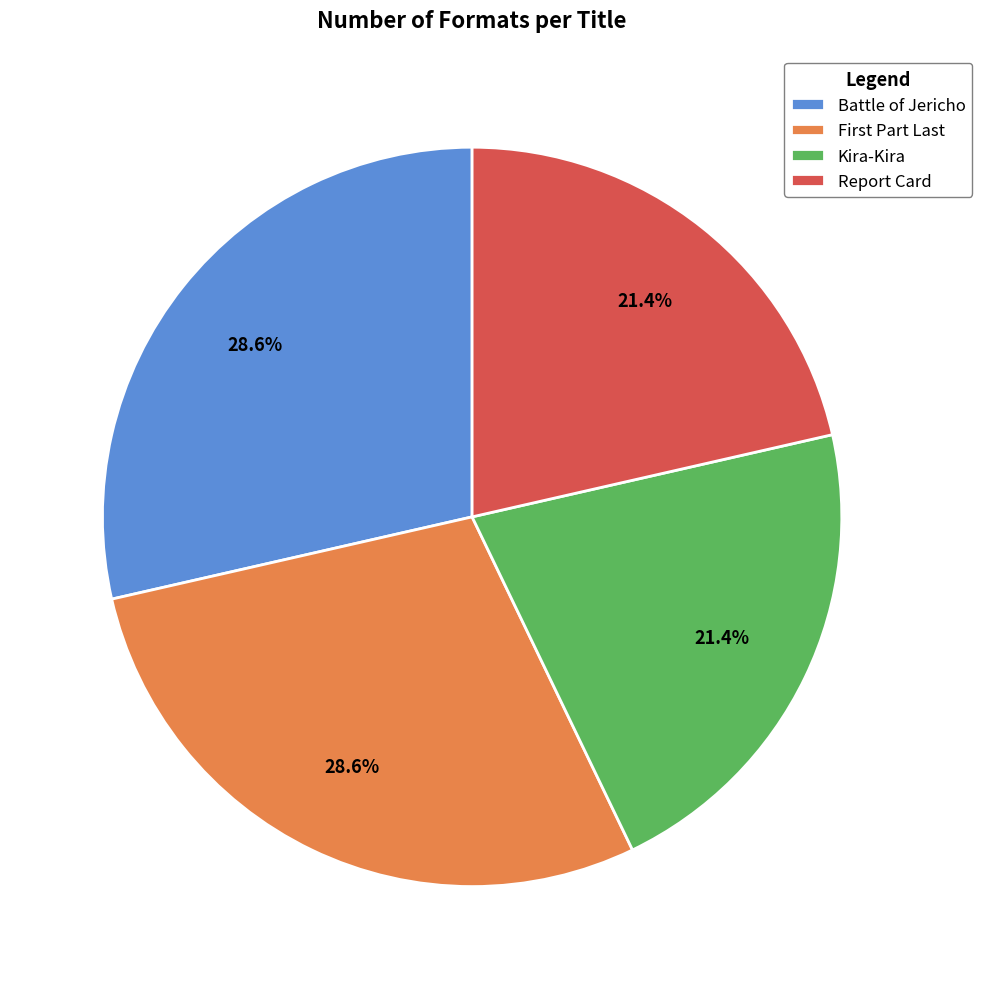

Is there any slice that represents more than half of the pie?

No